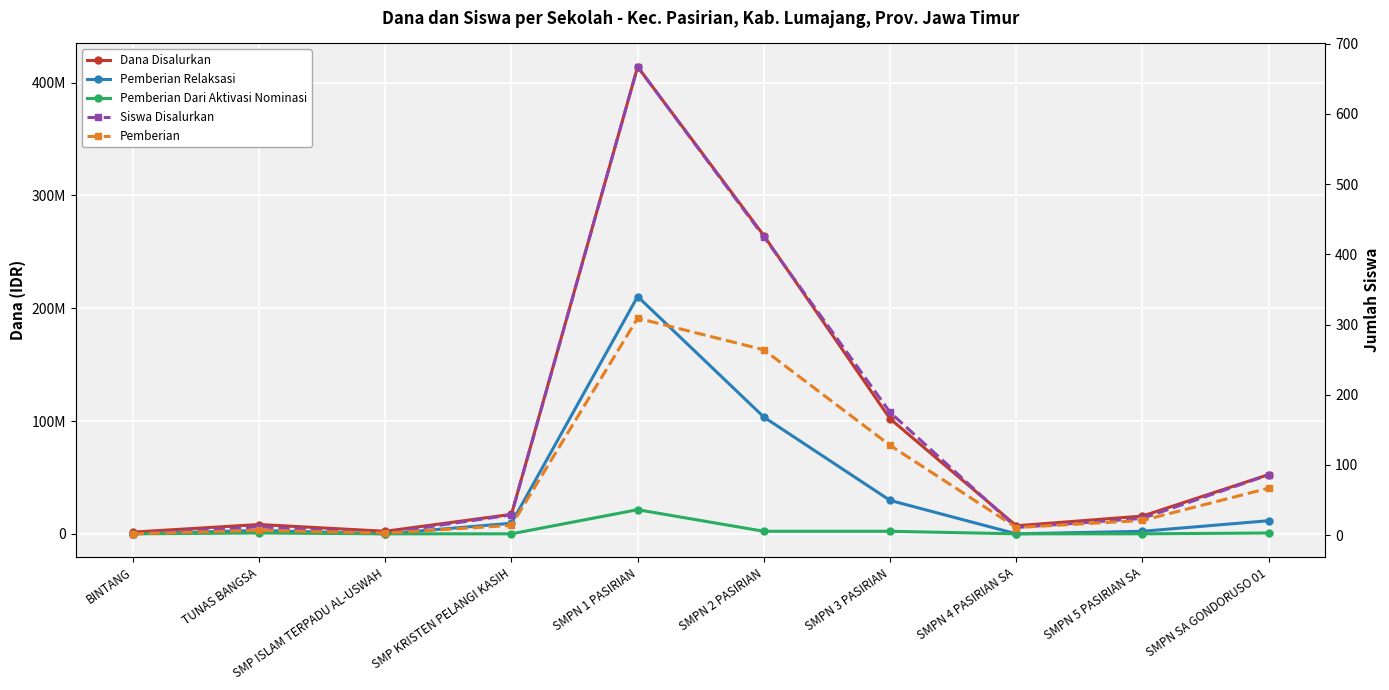

After their last crossing, which series has the higher values: Pemberian Dari Aktivasi Nominasi or Siswa Disalurkan?

Pemberian Dari Aktivasi Nominasi